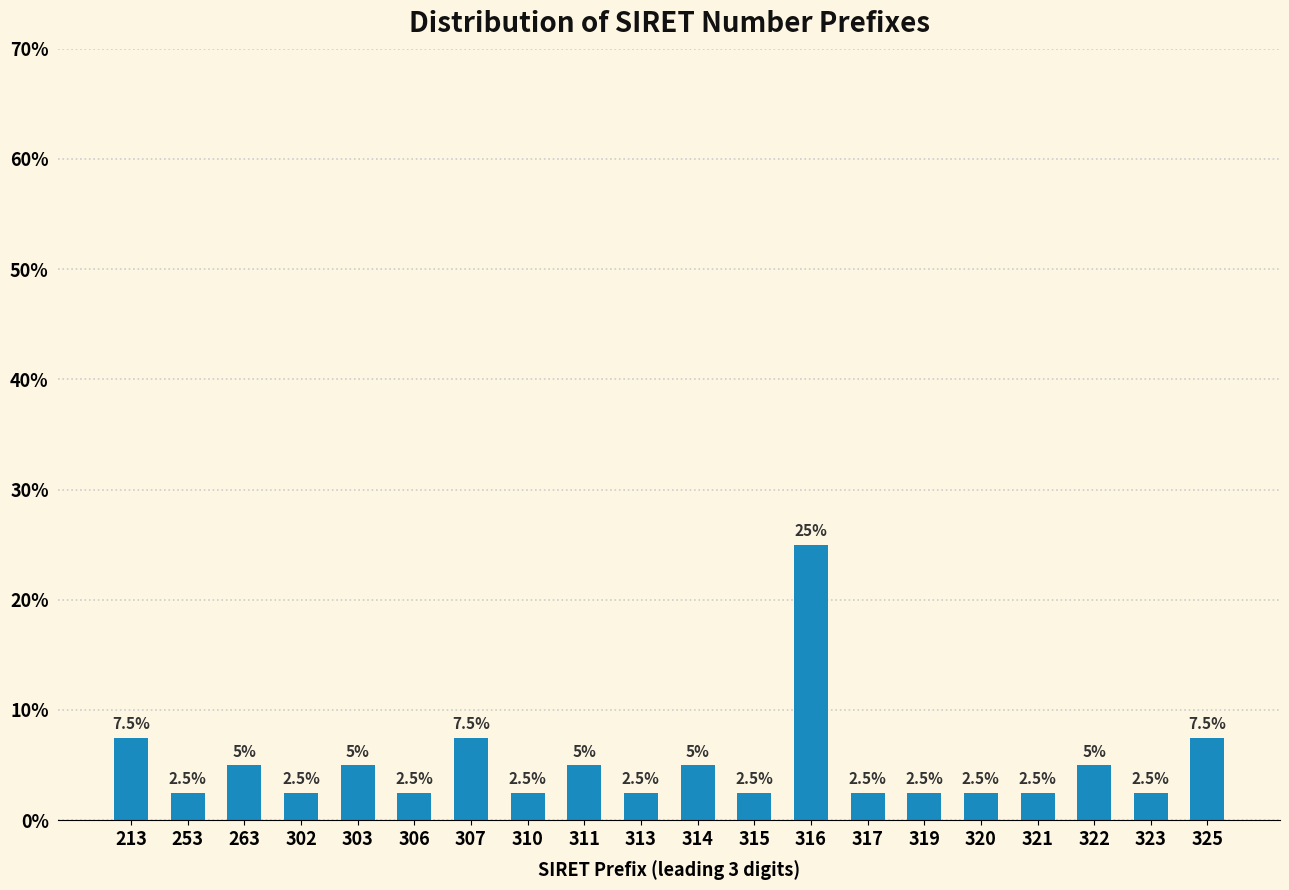

Reading left to right, list all the values displayed in this chart.

7.5	2.5	5.0	2.5	5.0	2.5	7.5	2.5	5.0	2.5	5.0	2.5	25.0	2.5	2.5	2.5	2.5	5.0	2.5	7.5